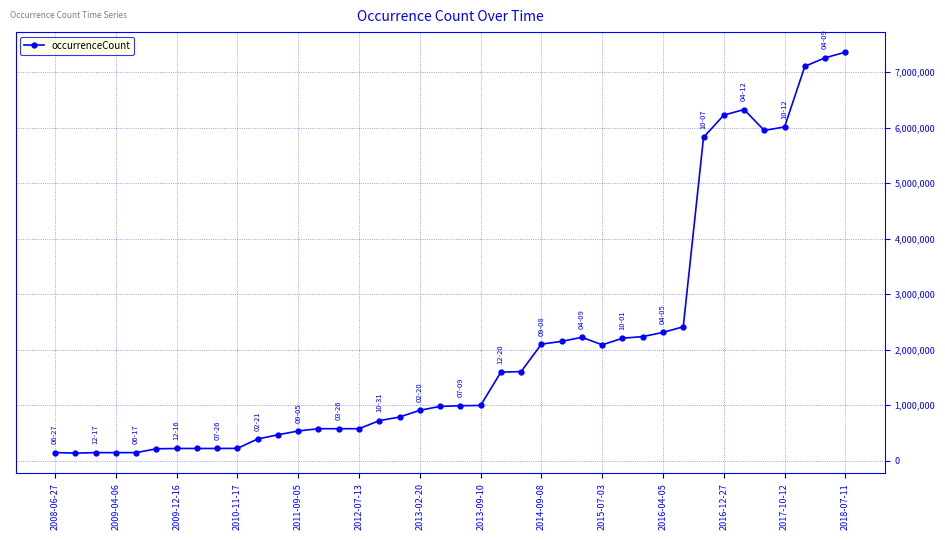

What is the average value?

2082850